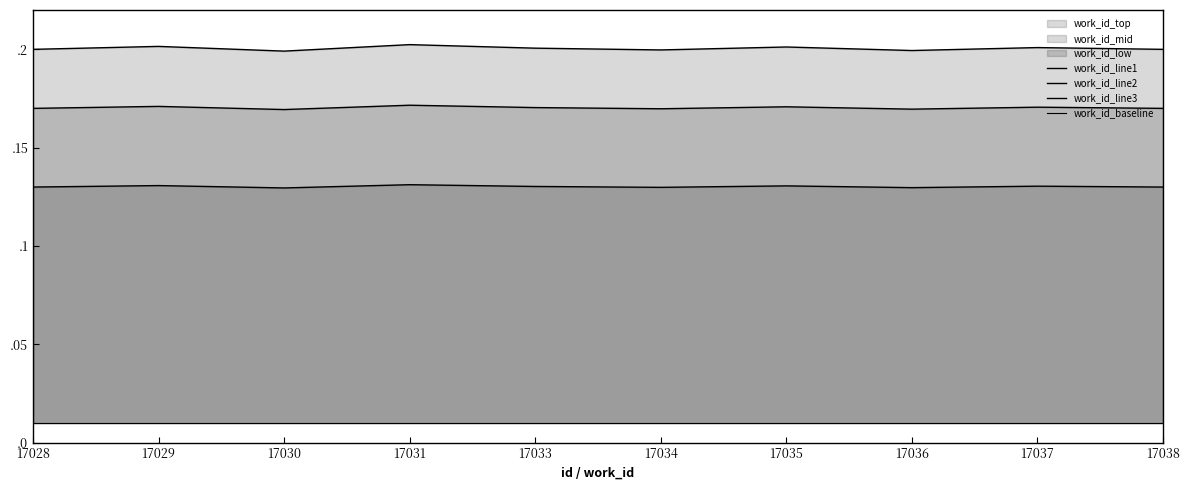

Where is the first local maximum for work_id_line3?

17029